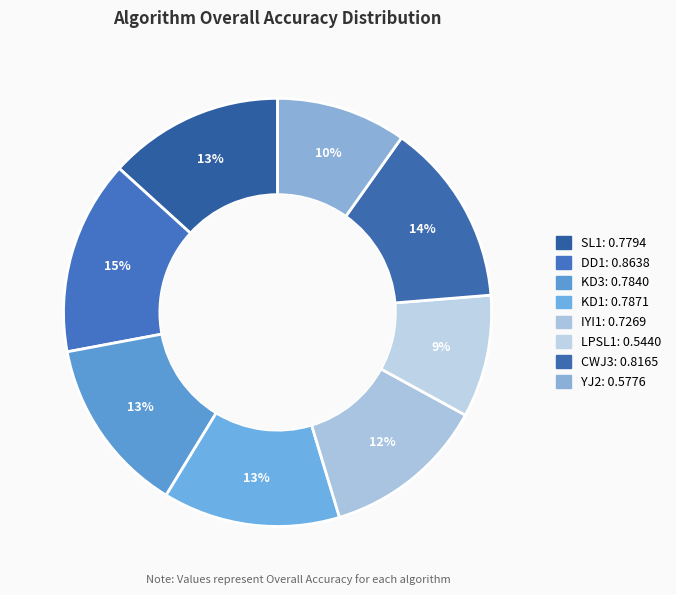

Which category has the smallest portion of the pie?

LPSL1